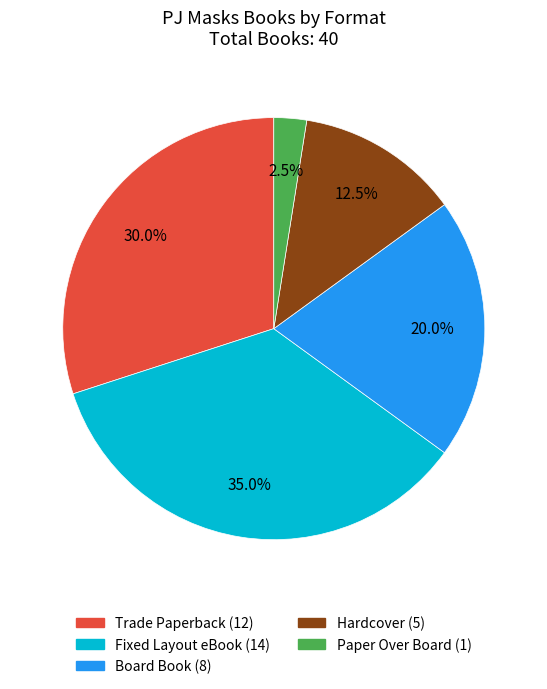

Which slice is the largest?

Fixed Layout eBook